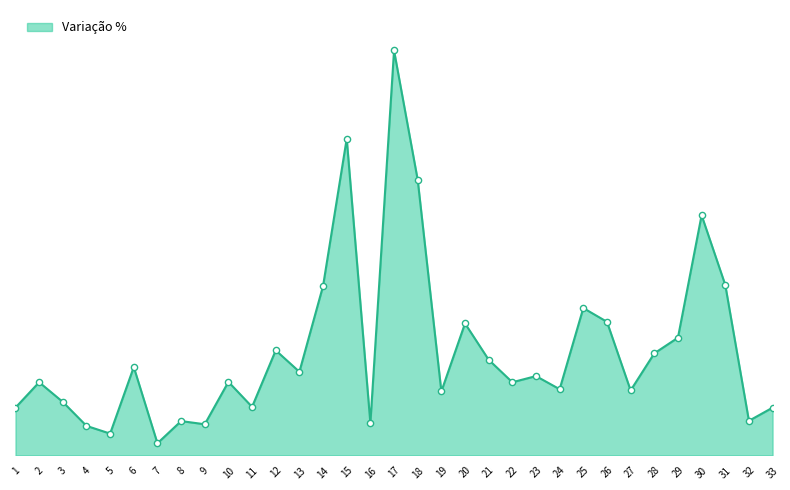

Which has a higher value, 4 or 17?

17